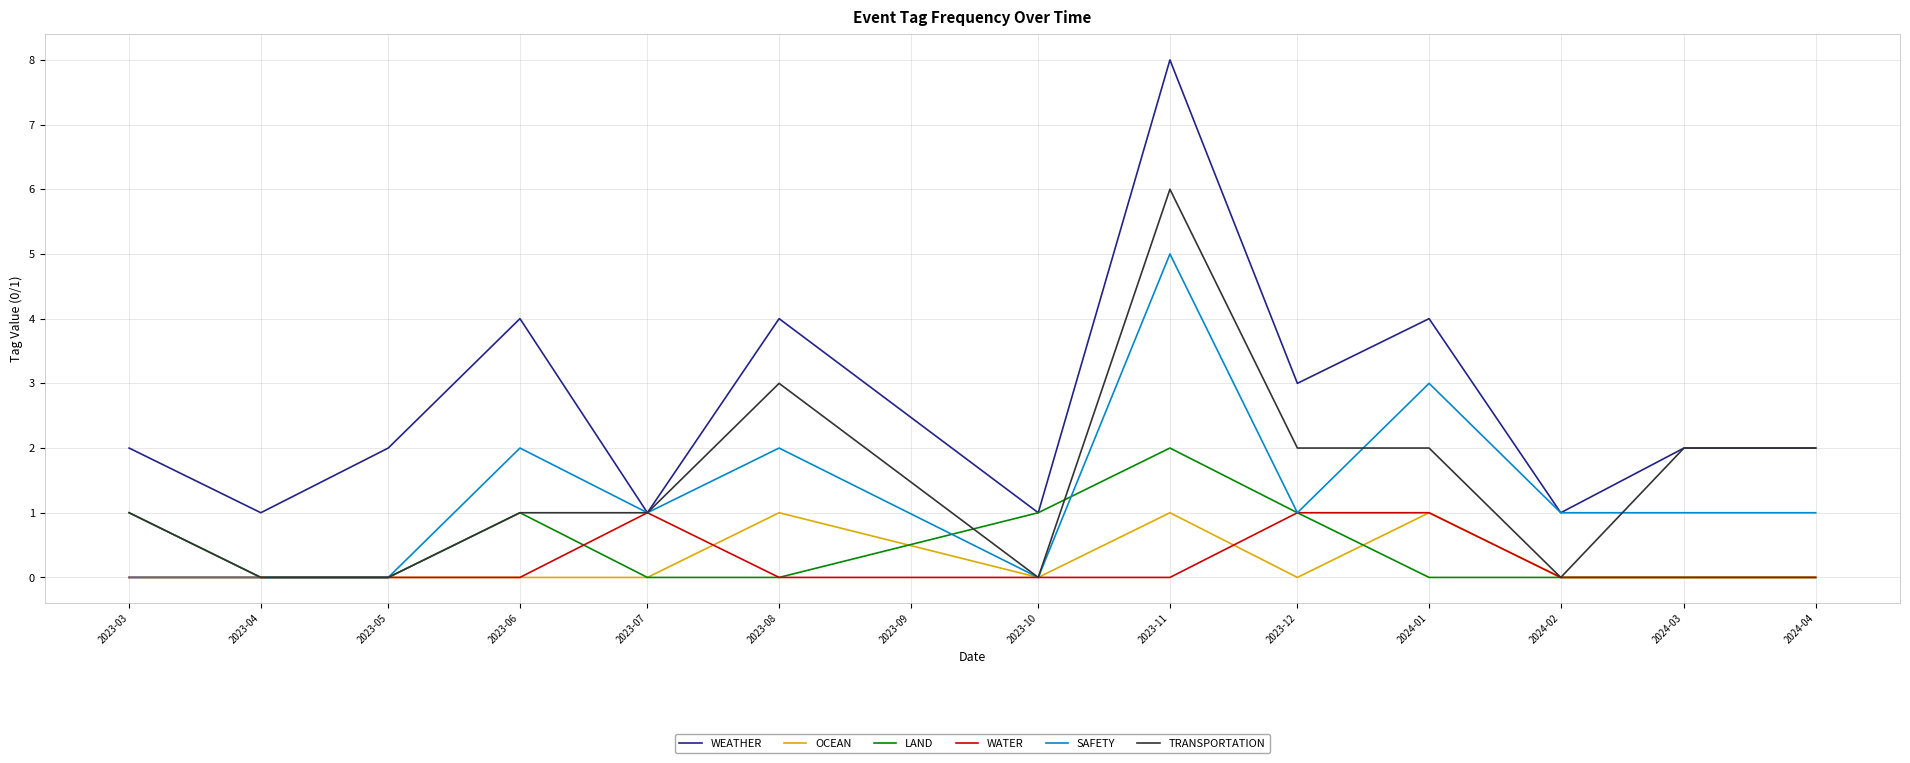

At how many categories does at least one series exceed 0?

13